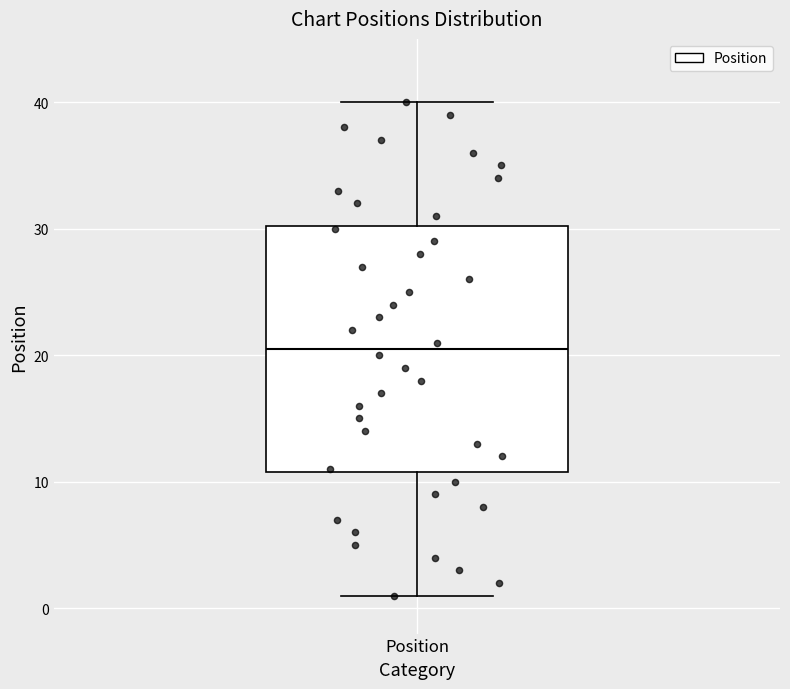

Where does the median line of the box for Position sit on the y-axis? The values are not printed on the chart, so give them approximately, as read against the axis.

21